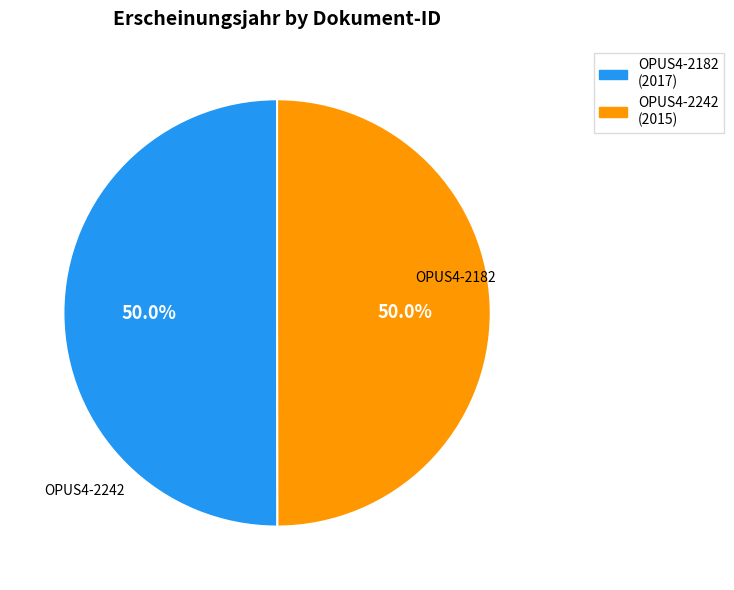

How many slices are in this pie chart?

2